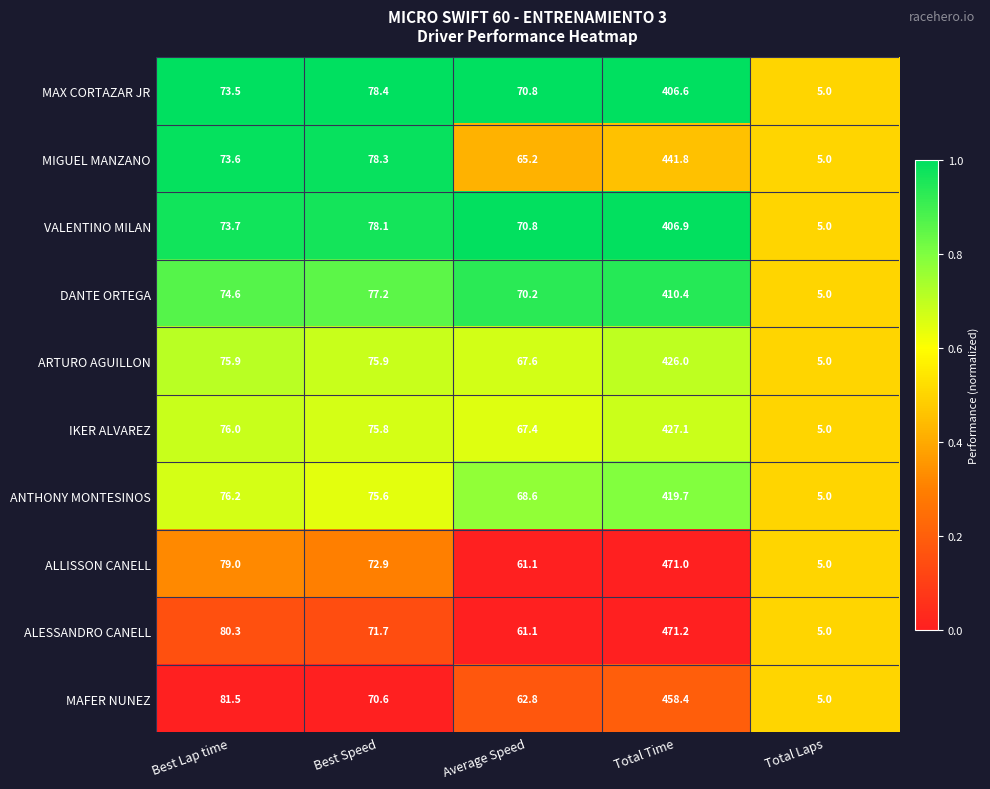

Rank the series by their maximum value, from lowest to highest.

MAX CORTAZAR JR, VALENTINO MILAN, DANTE ORTEGA, ANTHONY MONTESINOS, ARTURO AGUILLON, IKER ALVAREZ, MIGUEL MANZANO, MAFER NUNEZ, ALLISSON CANELL, ALESSANDRO CANELL